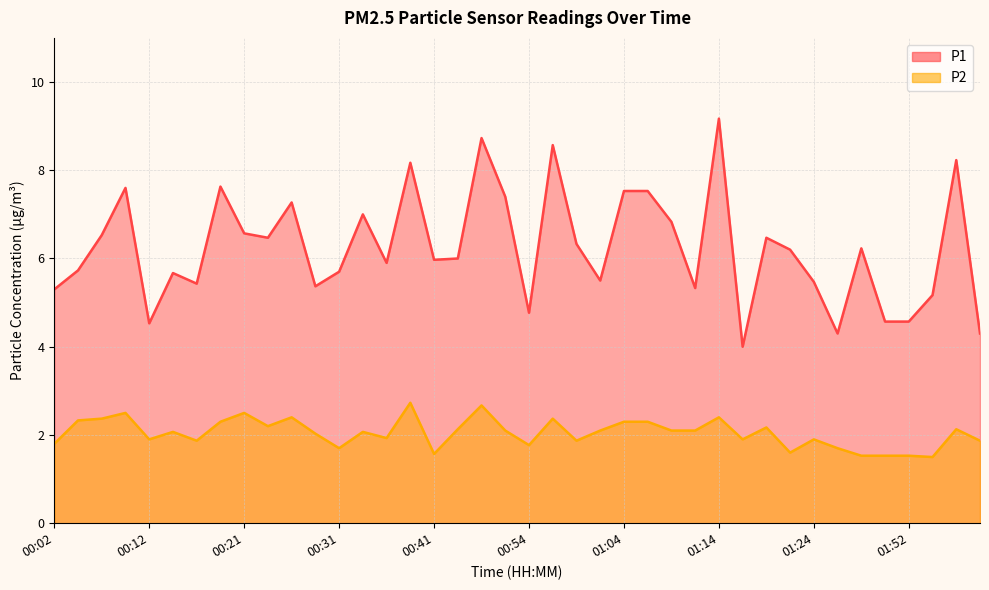

Which label corresponds to the largest value in the chart?

01:14